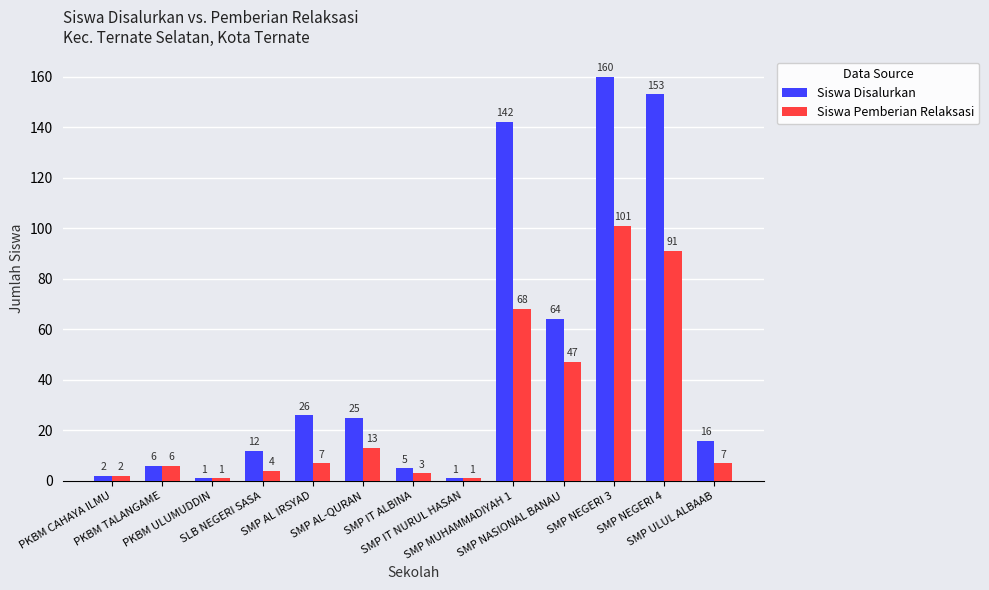

What is the minimum value shown in the chart?

1